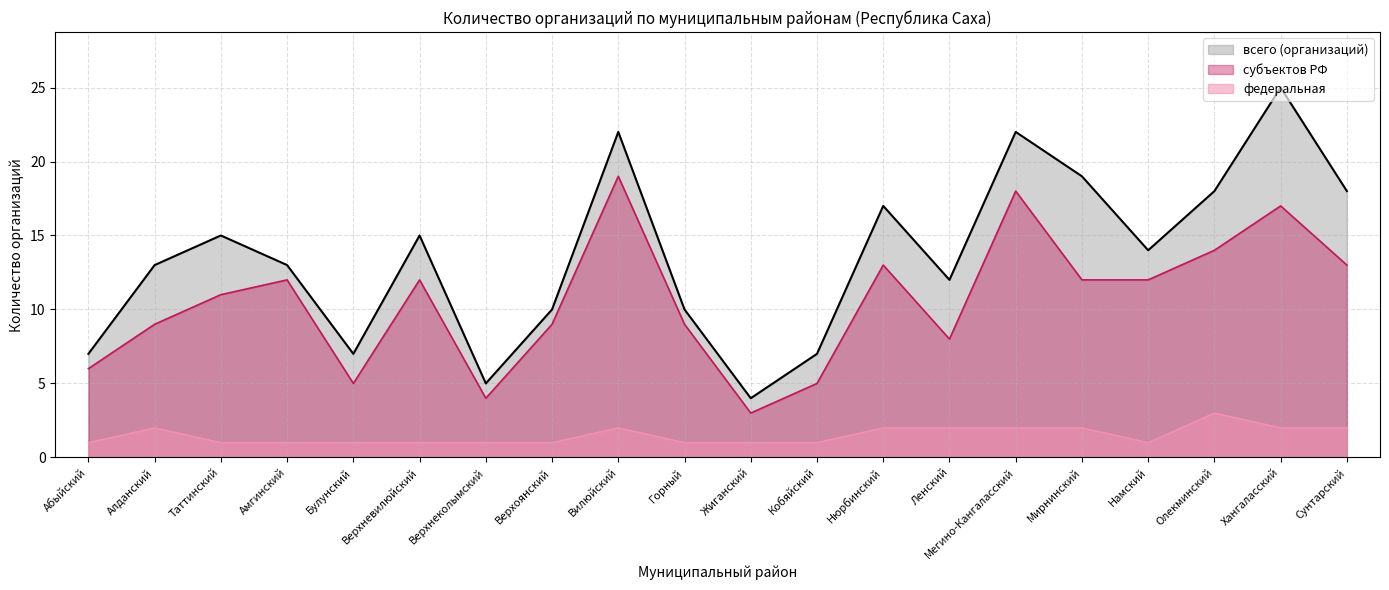

What is the approximate value of всего (организаций) at Таттинский, to the nearest 5?

15